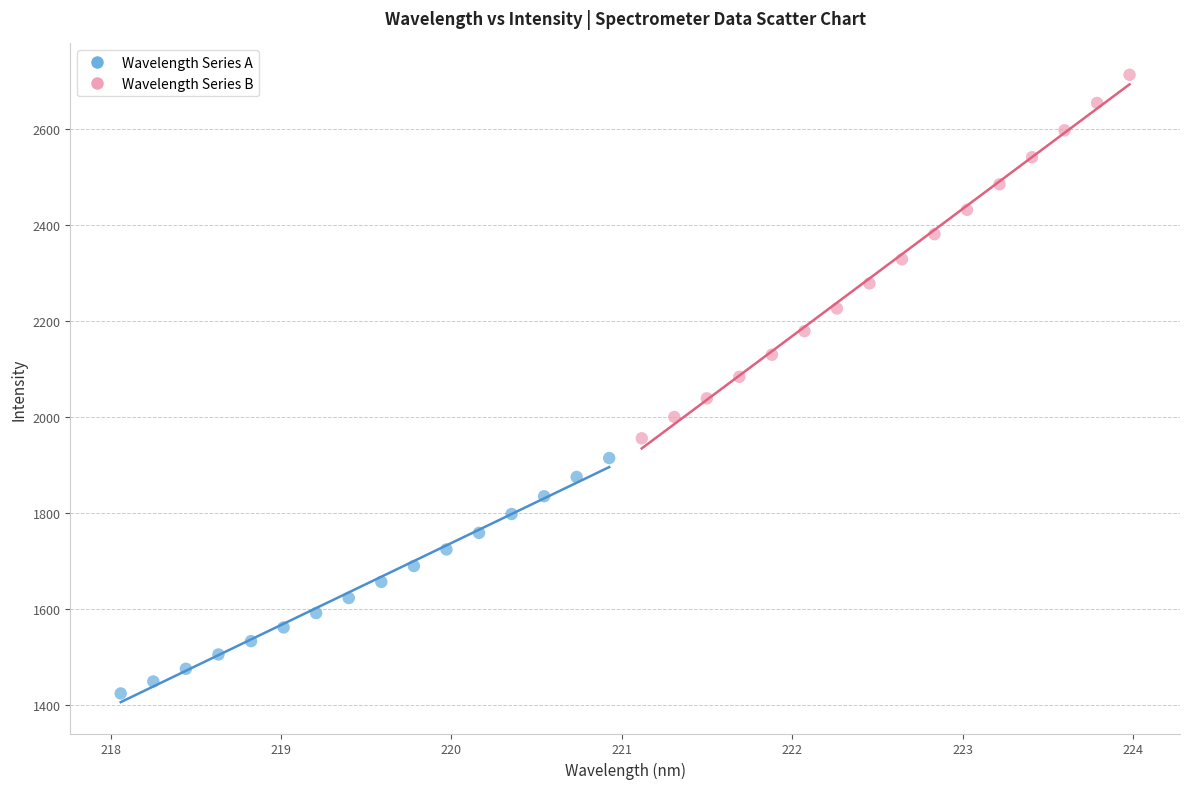

Which series reaches the minimum Y coordinate?

Wavelength Series A